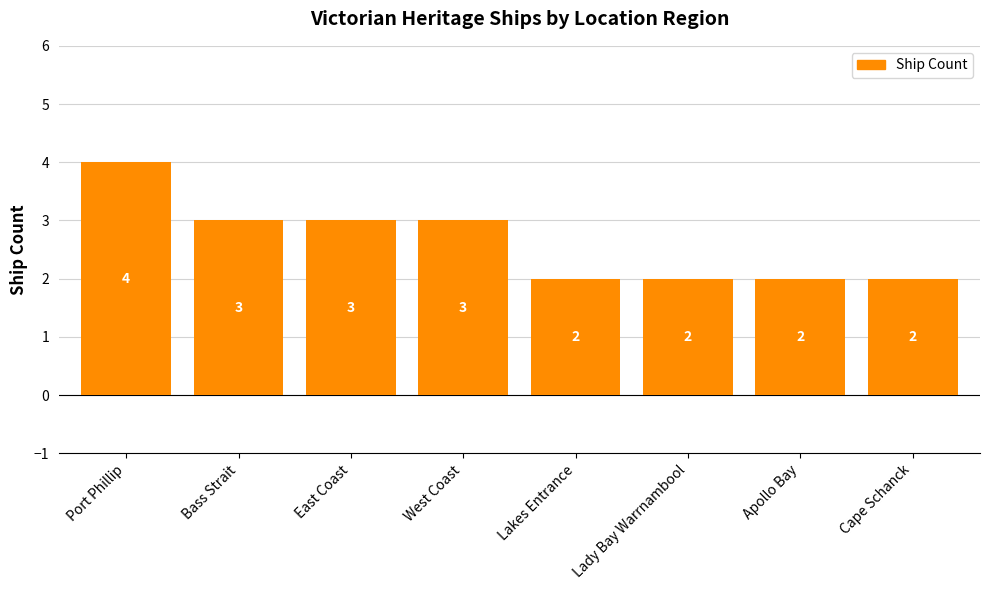

Are the bars grouped side by side (vs. stacked)?

No